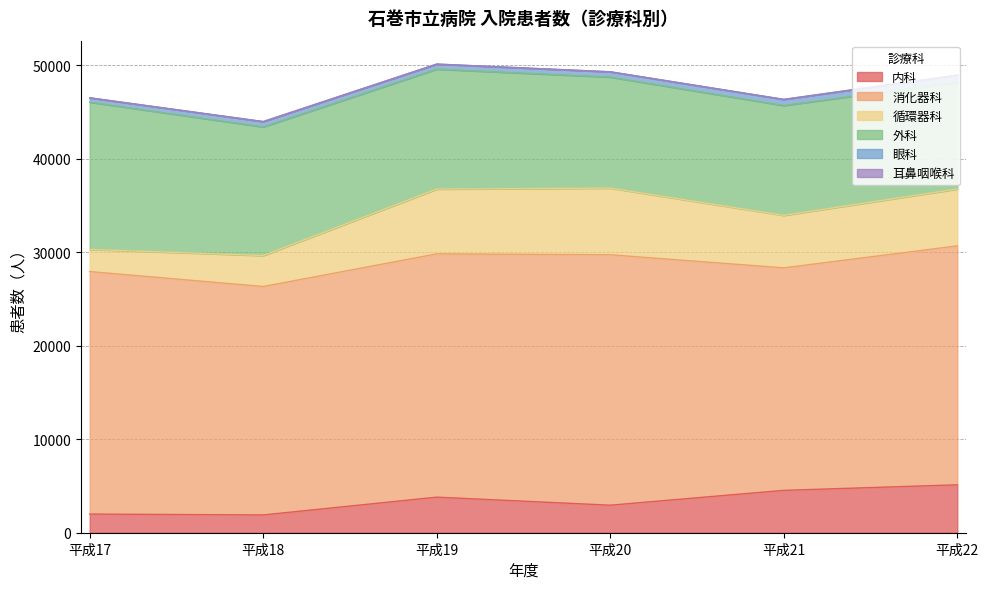

Where is 内科 nearest to the value 3514?

平成19